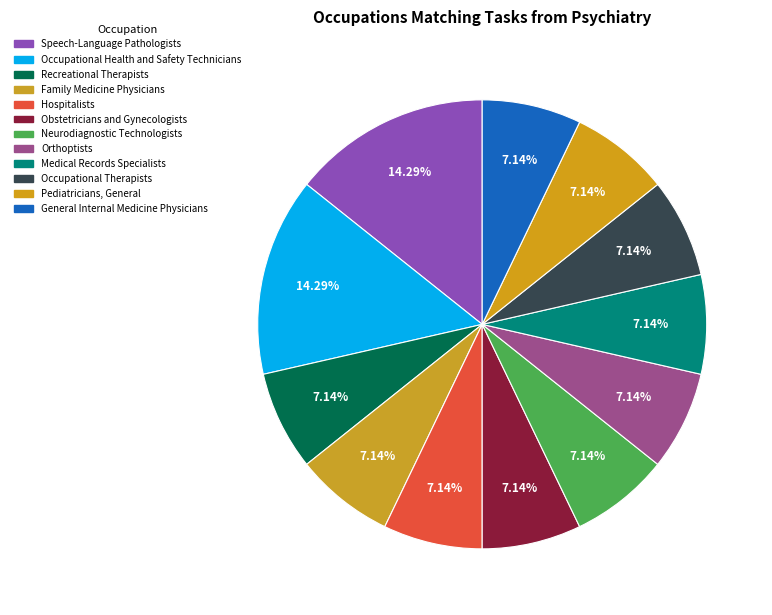

Count the number of slices in the pie.

12